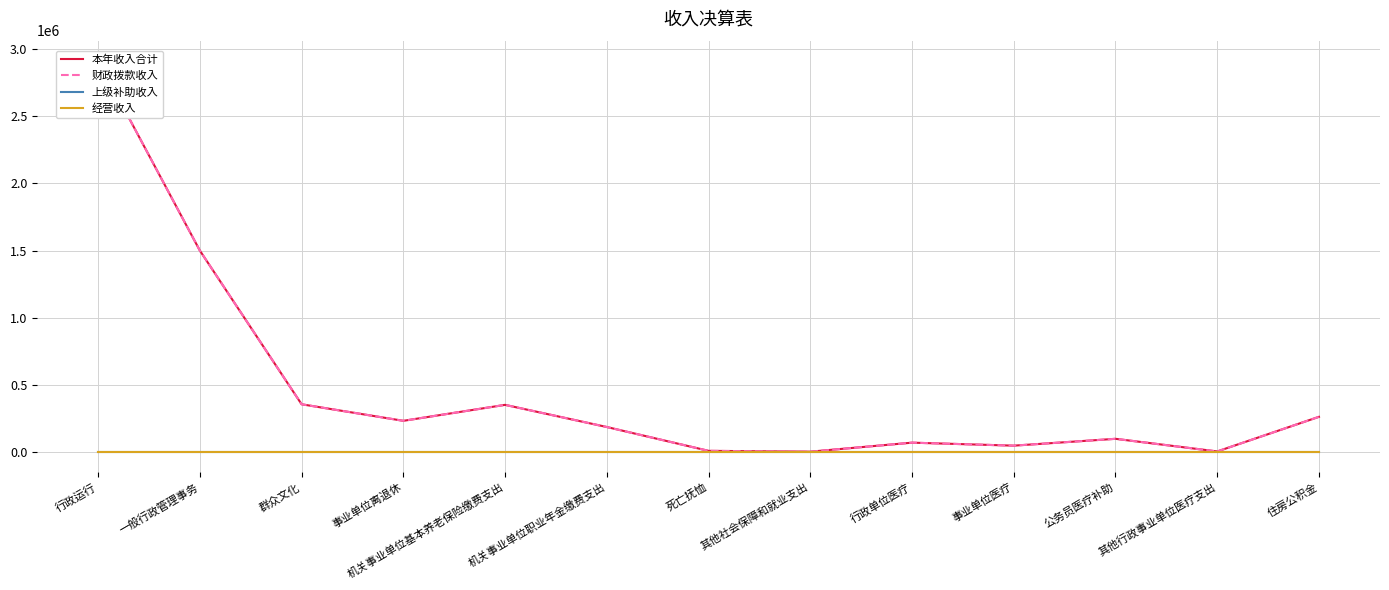

At which category is the sum across all series the highest?

行政运行